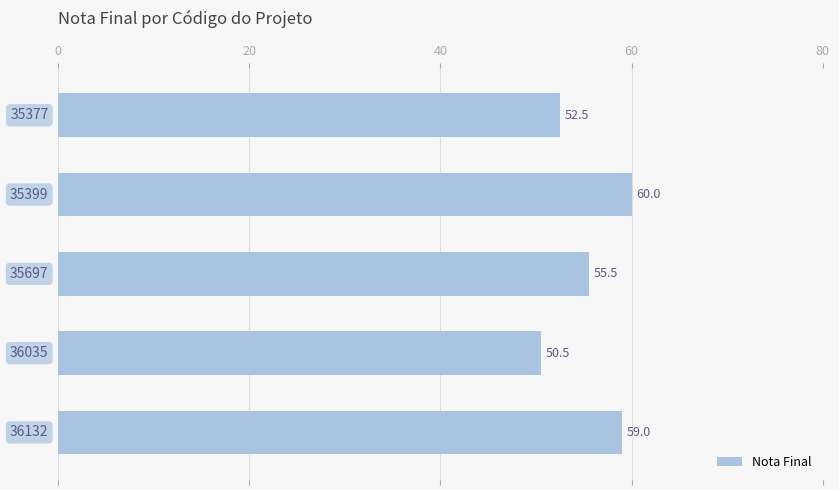

What is the minimum value shown in the chart?

50.5